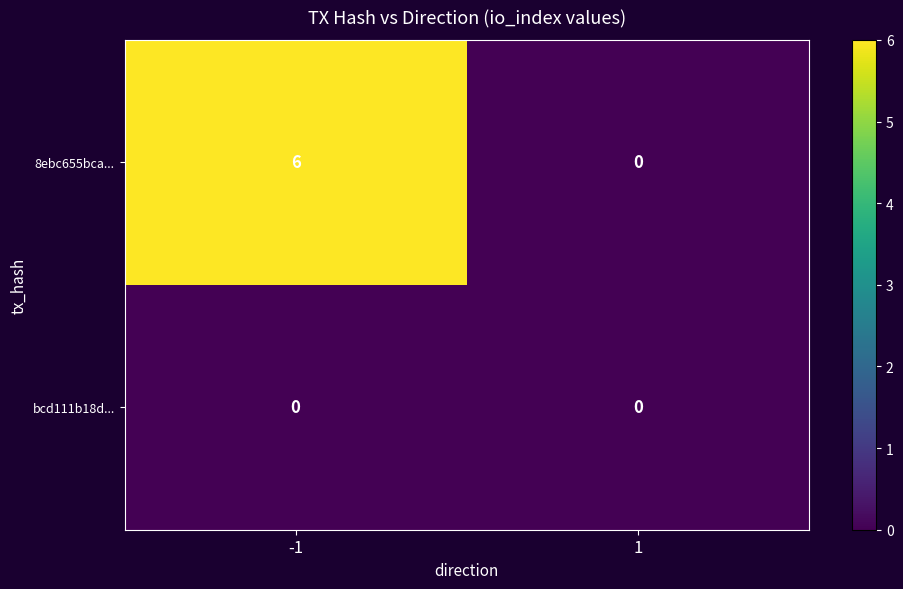

Reading right to left, transcribe all the data shown in this chart.

8ebc655bca...: 1=0	-1=6
bcd111b18d...: 1=0	-1=0